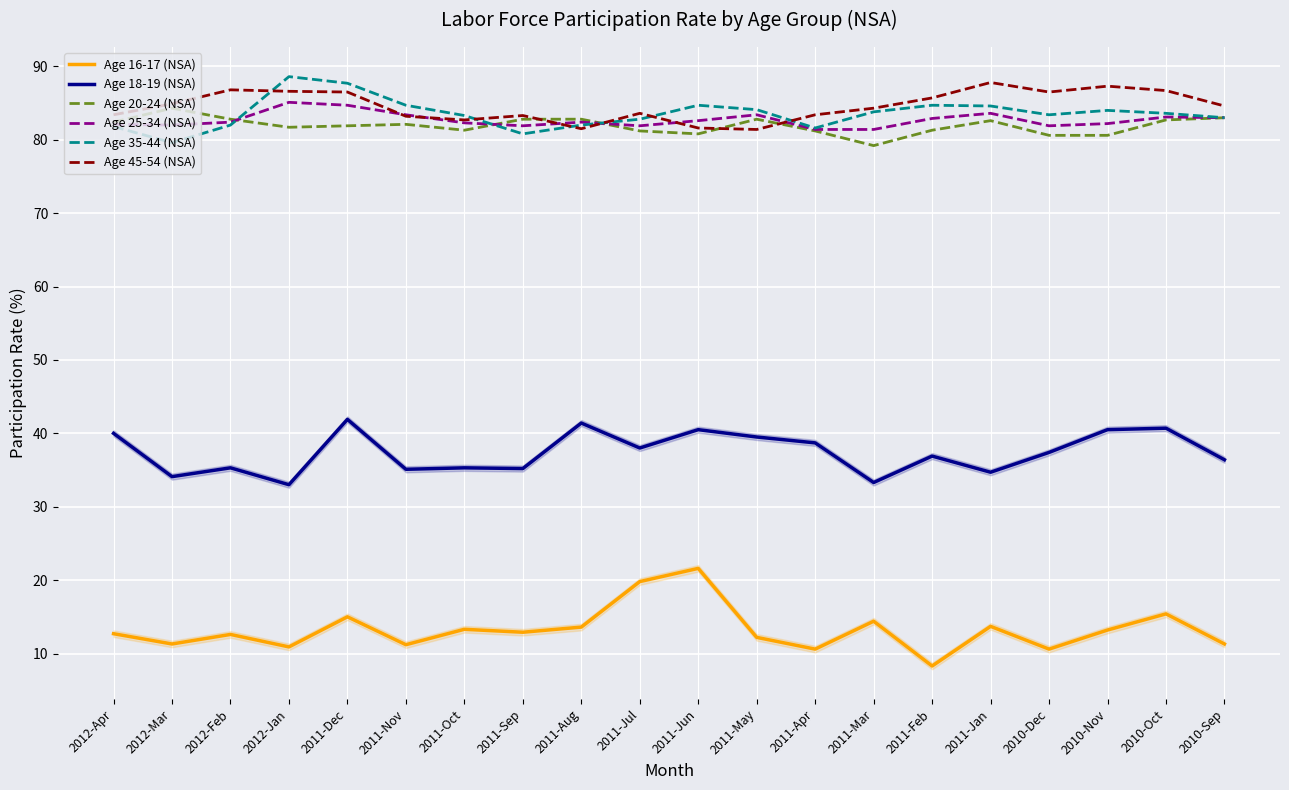

True or false: Age 18-19 (NSA) and Age 45-54 (NSA) cross at least once.

False